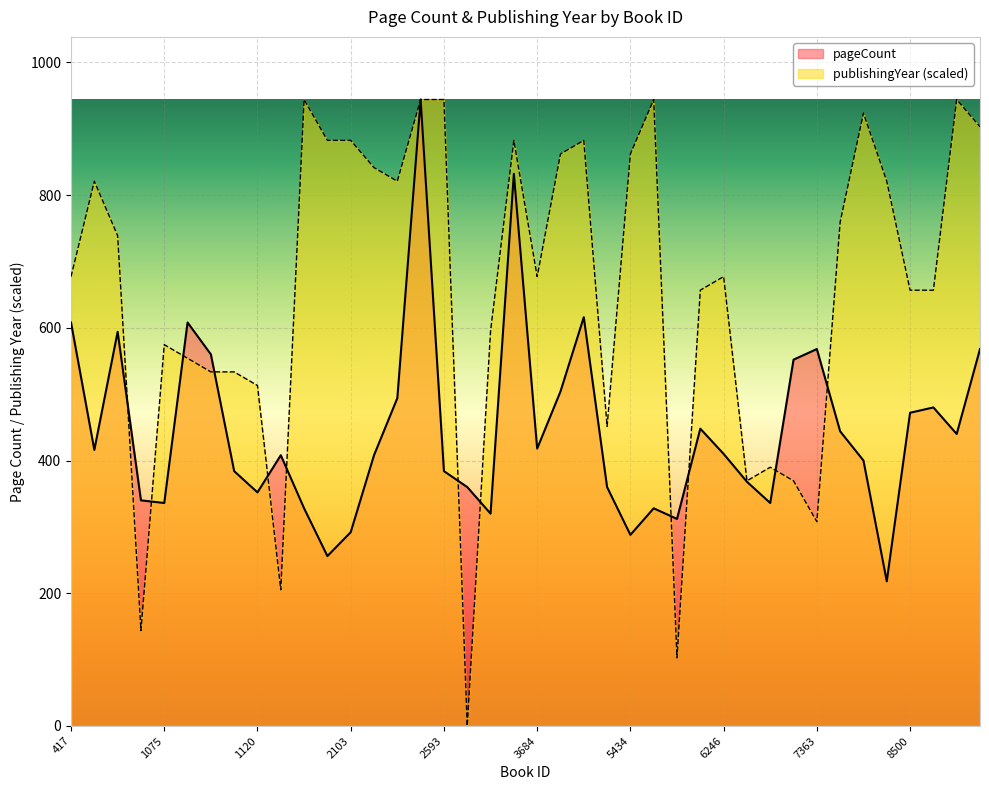

What is the spread (max minus min) of values at 8500?

184.7